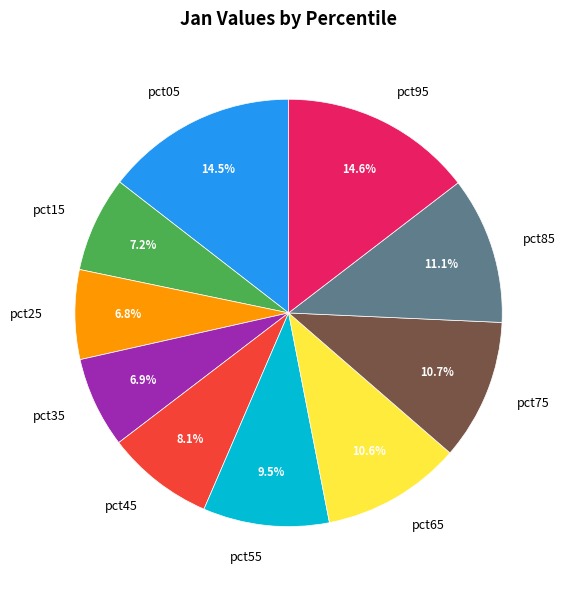

What percentage is NOT represented by pct25?

93.2%